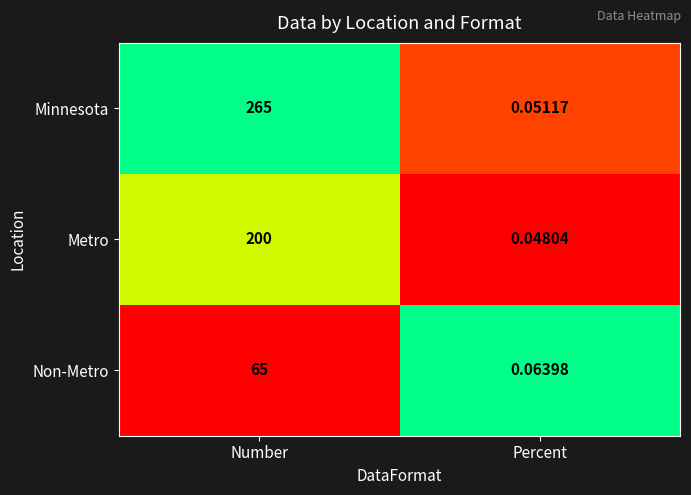

Rank the series by their average value, from highest to lowest.

Minnesota, Metro, Non-Metro